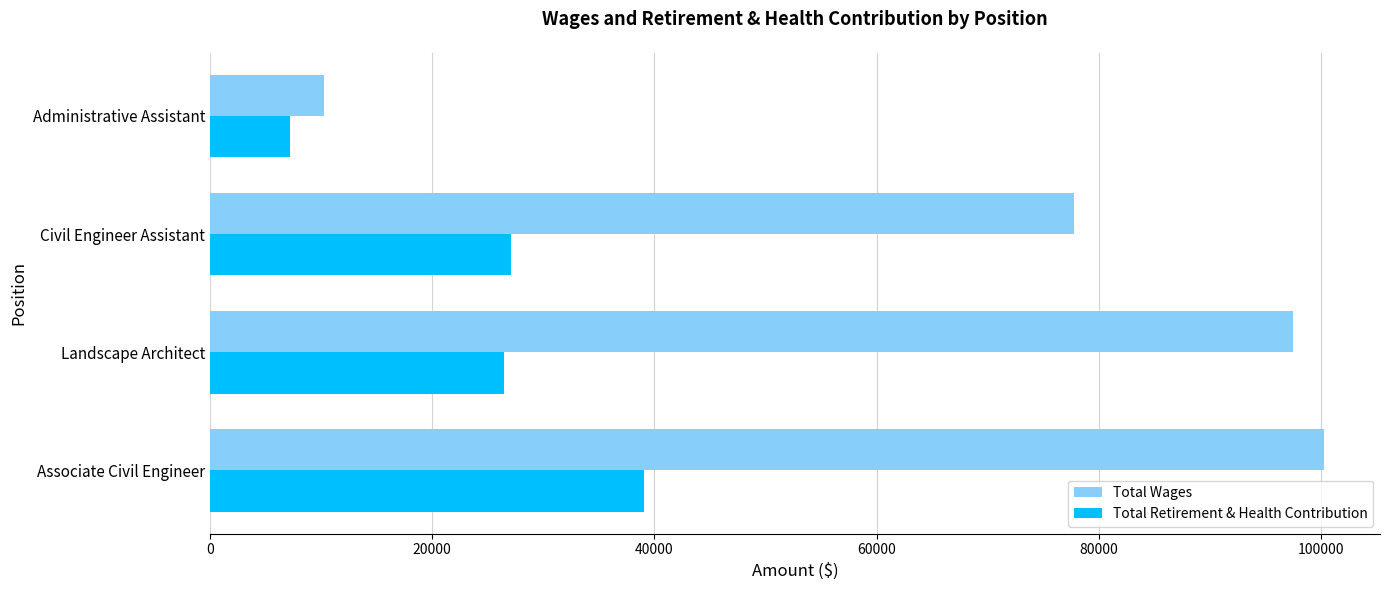

The value of Total Retirement & Health Contribution at Landscape Architect is 11386. True or false?

False